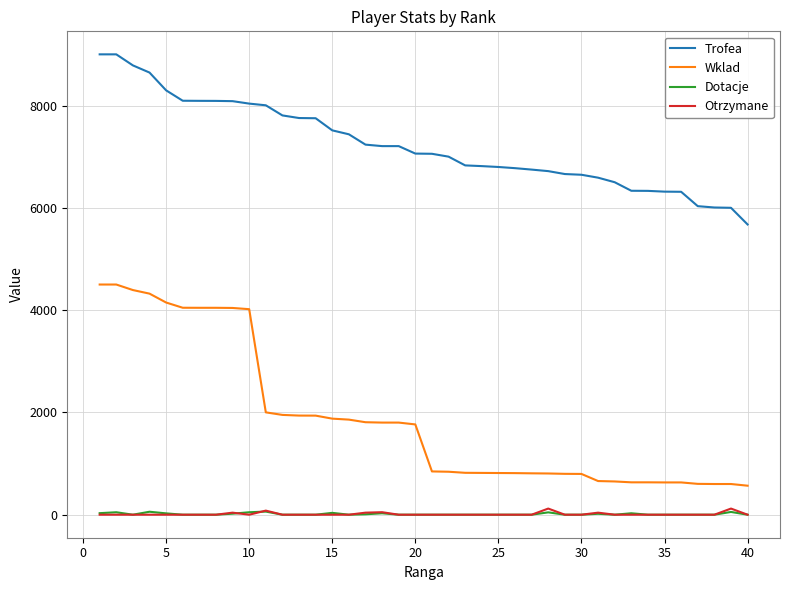

How many lines are shown in the chart?

4